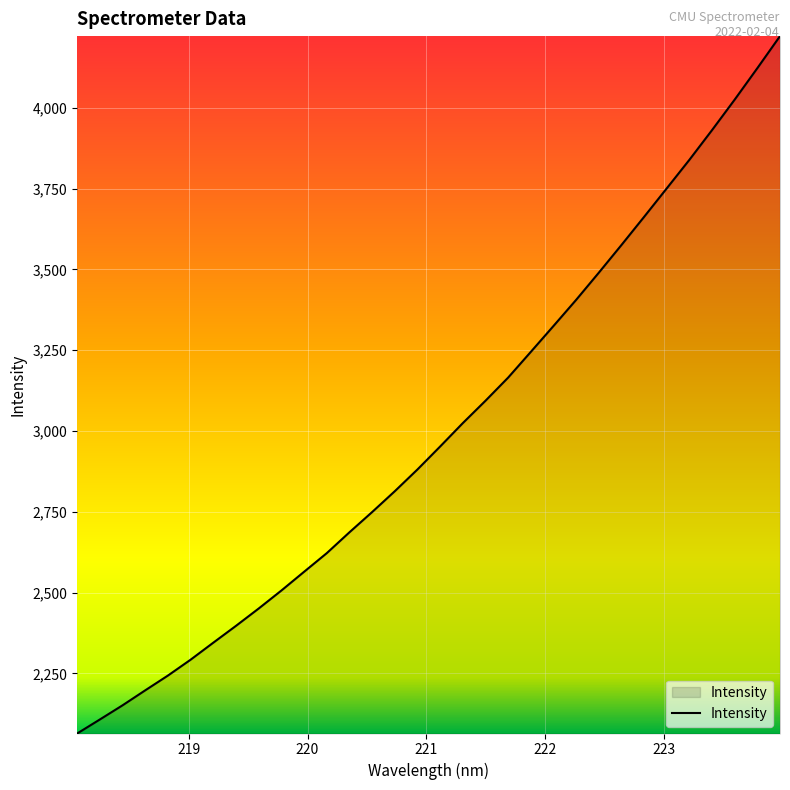

What is the difference between the maximum and minimum values?

2158.1